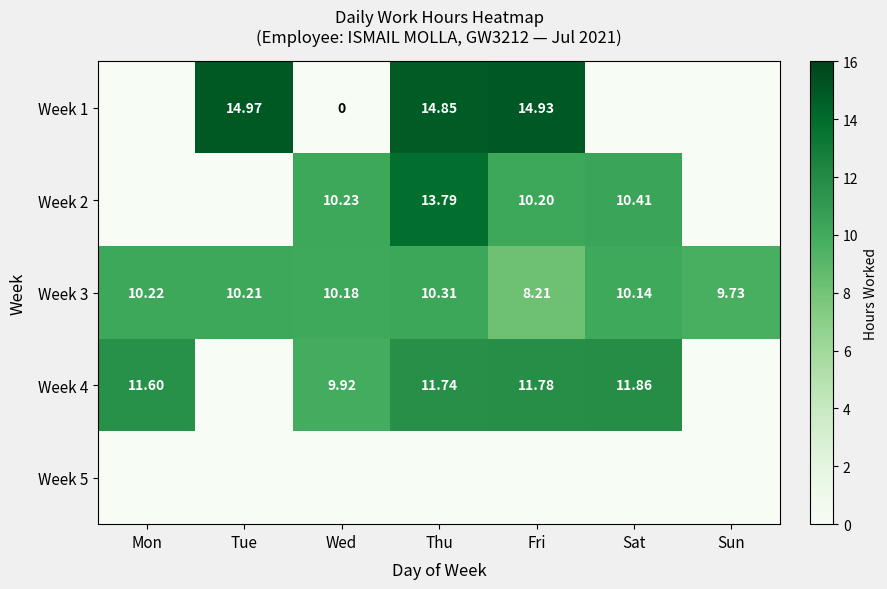

Where does the Week 3 series first go above 10?

Mon